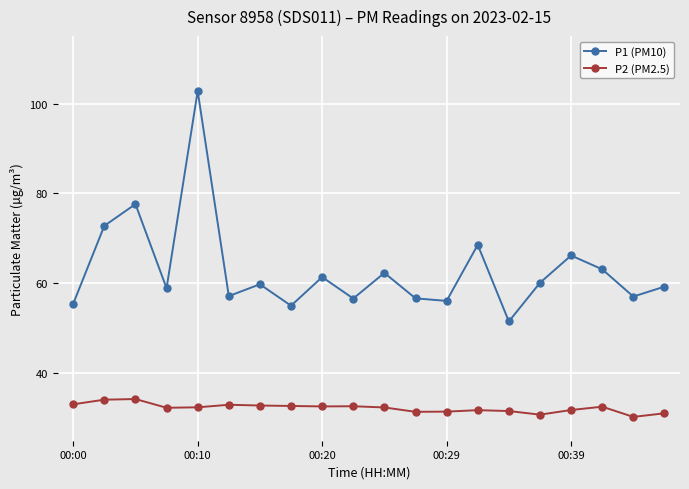

Which series has the largest total across all categories?

P1 (PM10)